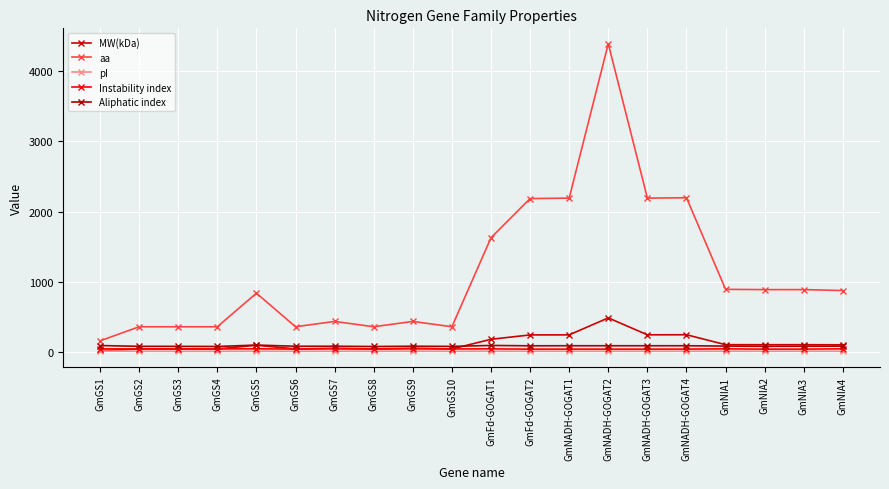

At GmGS1, list the series in order from smallest to largest.

pI, MW(kDa), Instability index, Aliphatic index, aa